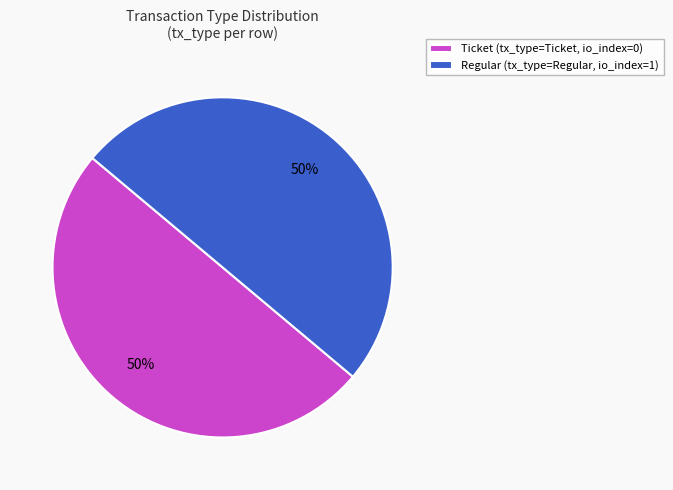

To the nearest percent, what is the difference between the largest and smallest slice percentages?

0%